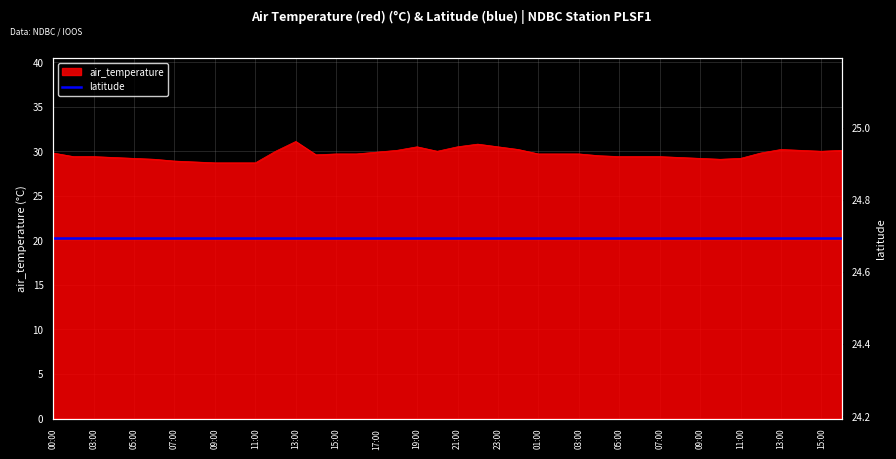

True or false: the data shows 29.1 at 2016-07-02T10:00.

True